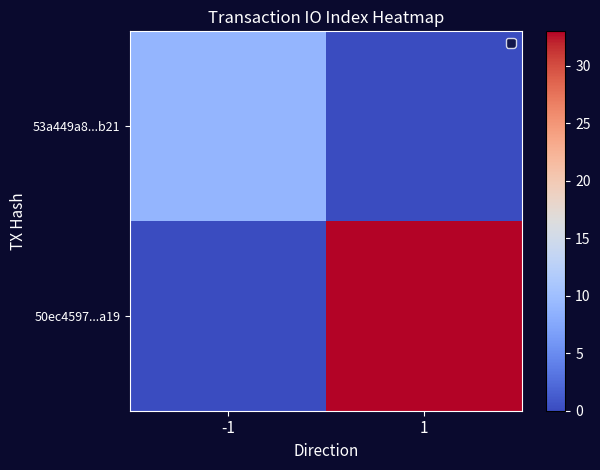

Which has a higher value, 1 or -1?

-1